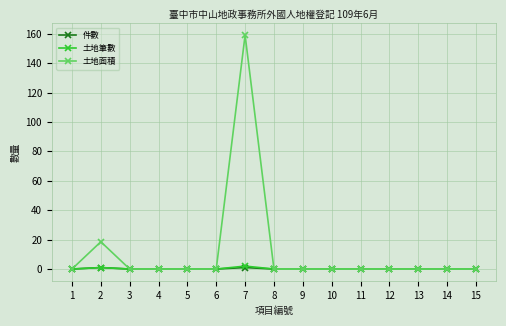

What is the average value of the 土地筆數 series?

0.2